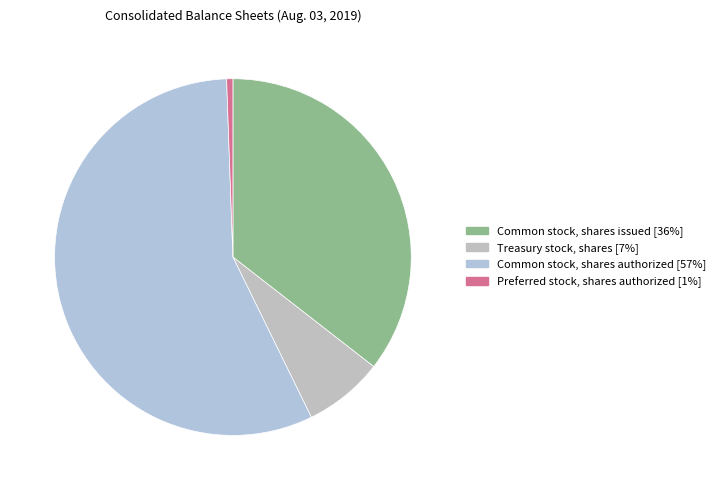

To the nearest percent, what portion does Common stock, shares issued represent?

36%